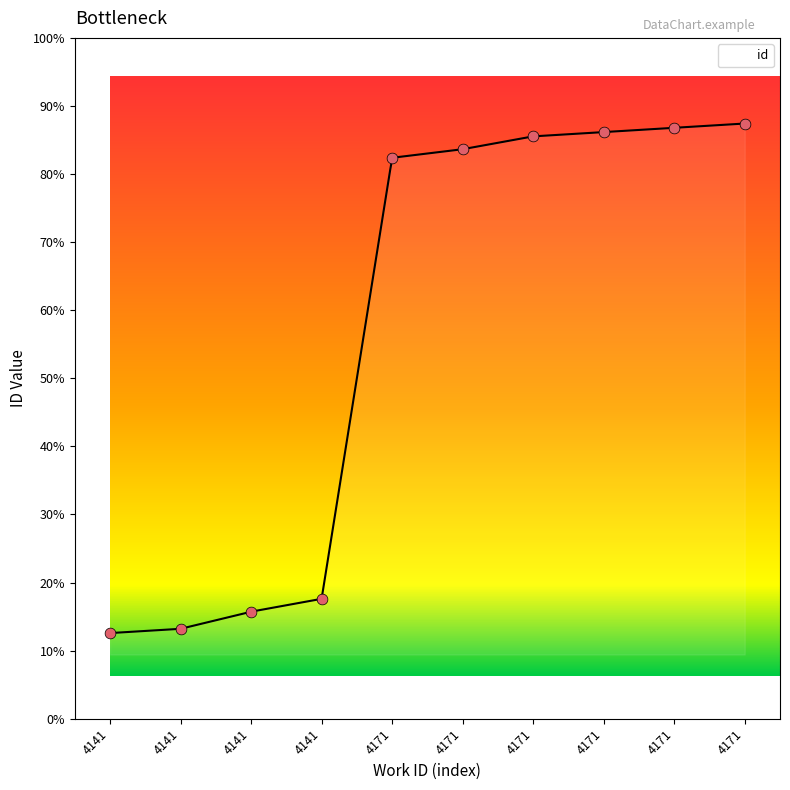

What is the change in value from 4141 to 4171?

+105